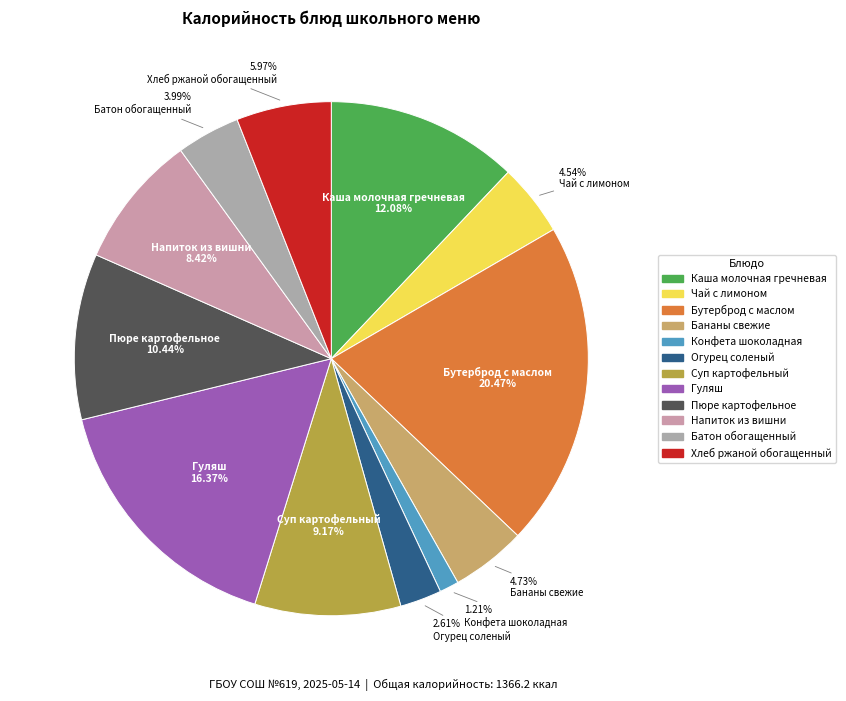

Count the number of slices in the pie.

12